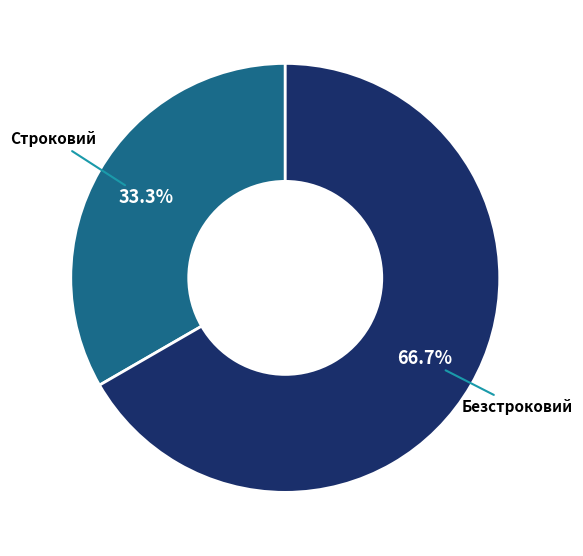

Which slice is the smallest?

Строковий